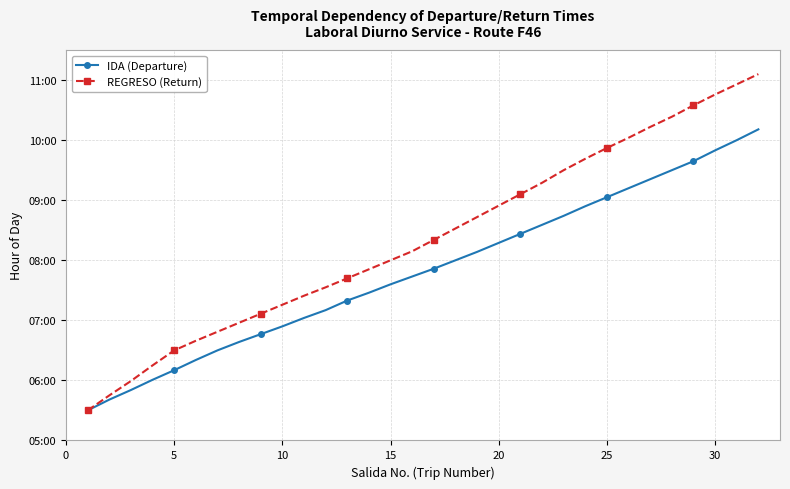

Is this an area chart (filled region under the line)?

No